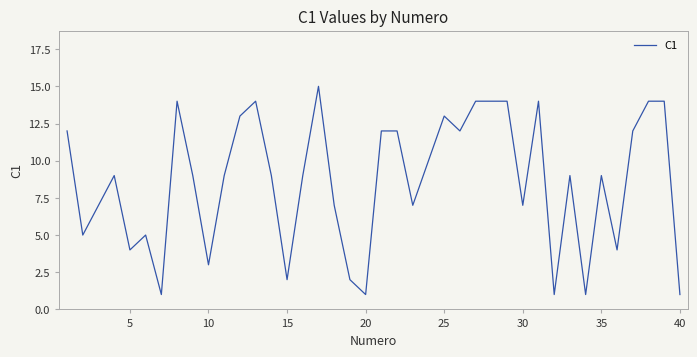

What is the average value?

9